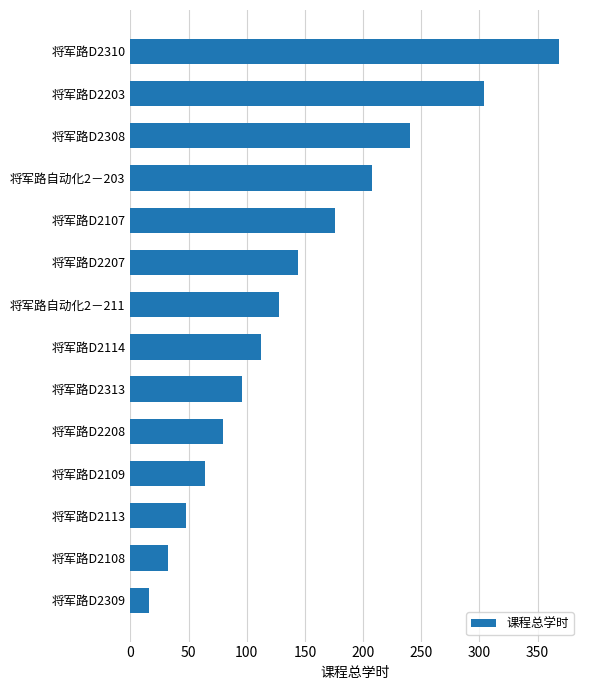

Reading bottom to top, list all the values displayed in this chart.

16	32	48	64	80	96	112	128	144	176	208	240	304	368